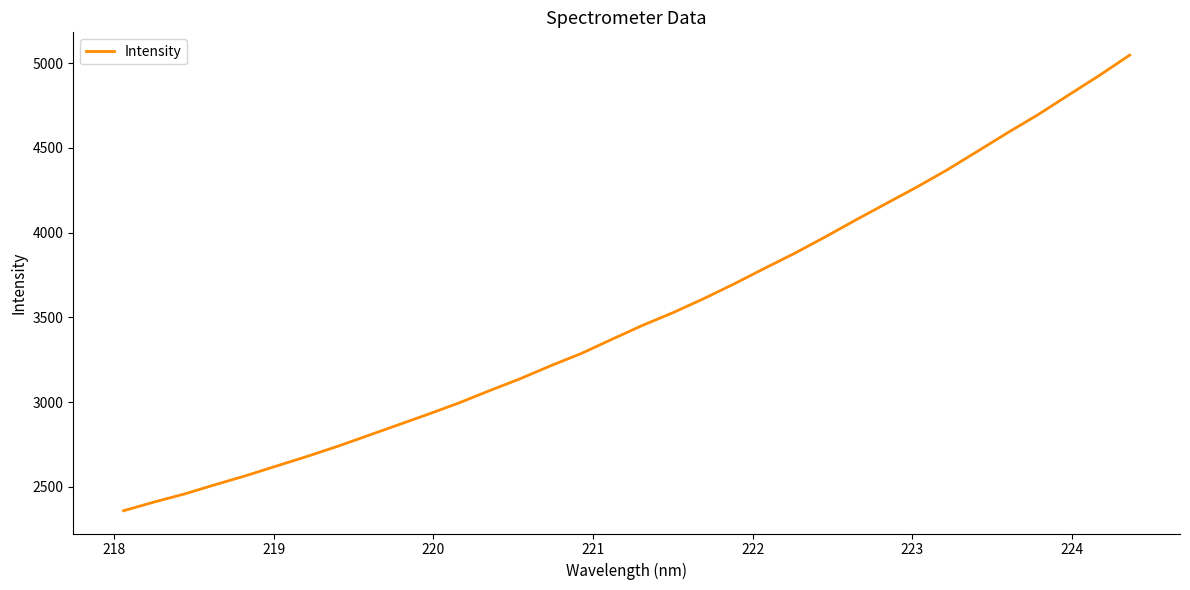

What is the smallest value displayed?

2358.9